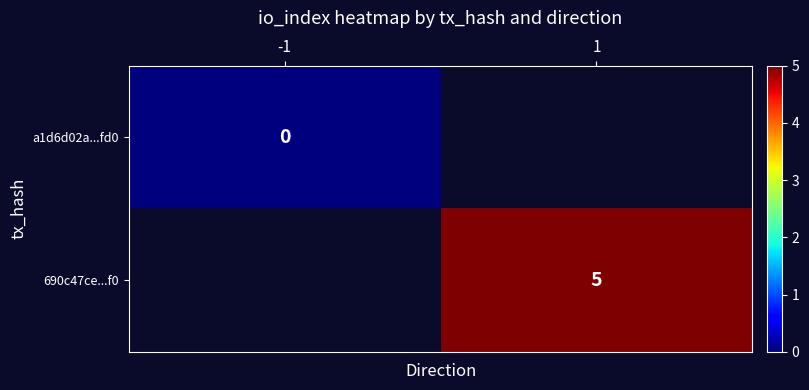

At -1, list the series in order from largest to smallest.

a1d6d02a...fd0, 690c47ce...f0